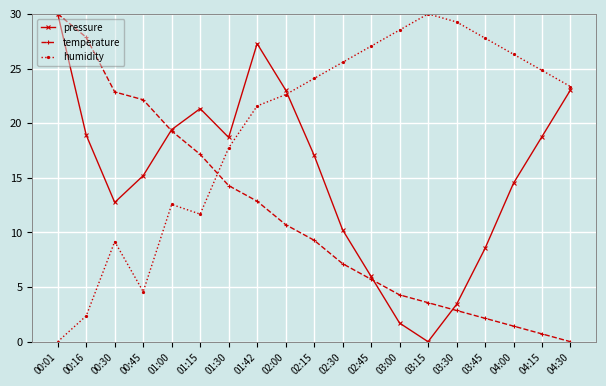

Is it true that pressure equals 10.3 at 02:45?

False